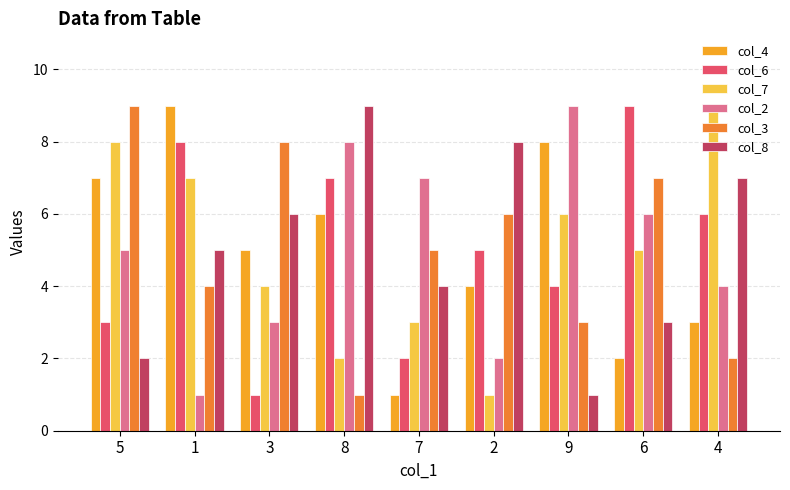

Reading left to right, extract all data points from this chart.

col_4: 5=7	1=9	3=5	8=6	7=1	2=4	9=8	6=2	4=3
col_6: 5=3	1=8	3=1	8=7	7=2	2=5	9=4	6=9	4=6
col_7: 5=8	1=7	3=4	8=2	7=3	2=1	9=6	6=5	4=9
col_2: 5=5	1=1	3=3	8=8	7=7	2=2	9=9	6=6	4=4
col_3: 5=9	1=4	3=8	8=1	7=5	2=6	9=3	6=7	4=2
col_8: 5=2	1=5	3=6	8=9	7=4	2=8	9=1	6=3	4=7